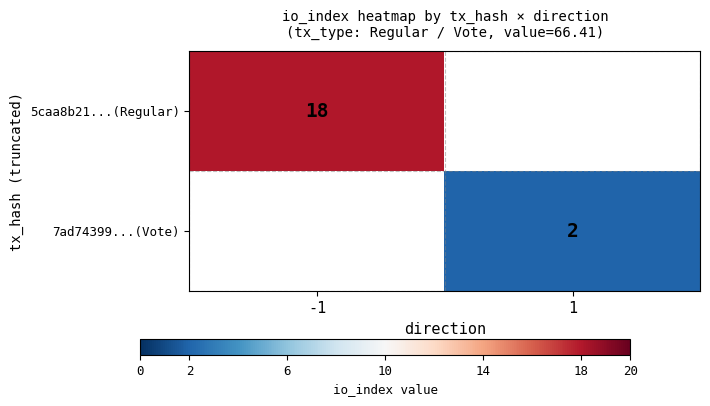

Is it true that 7ad74399...(Vote) equals 2 at 1?

True